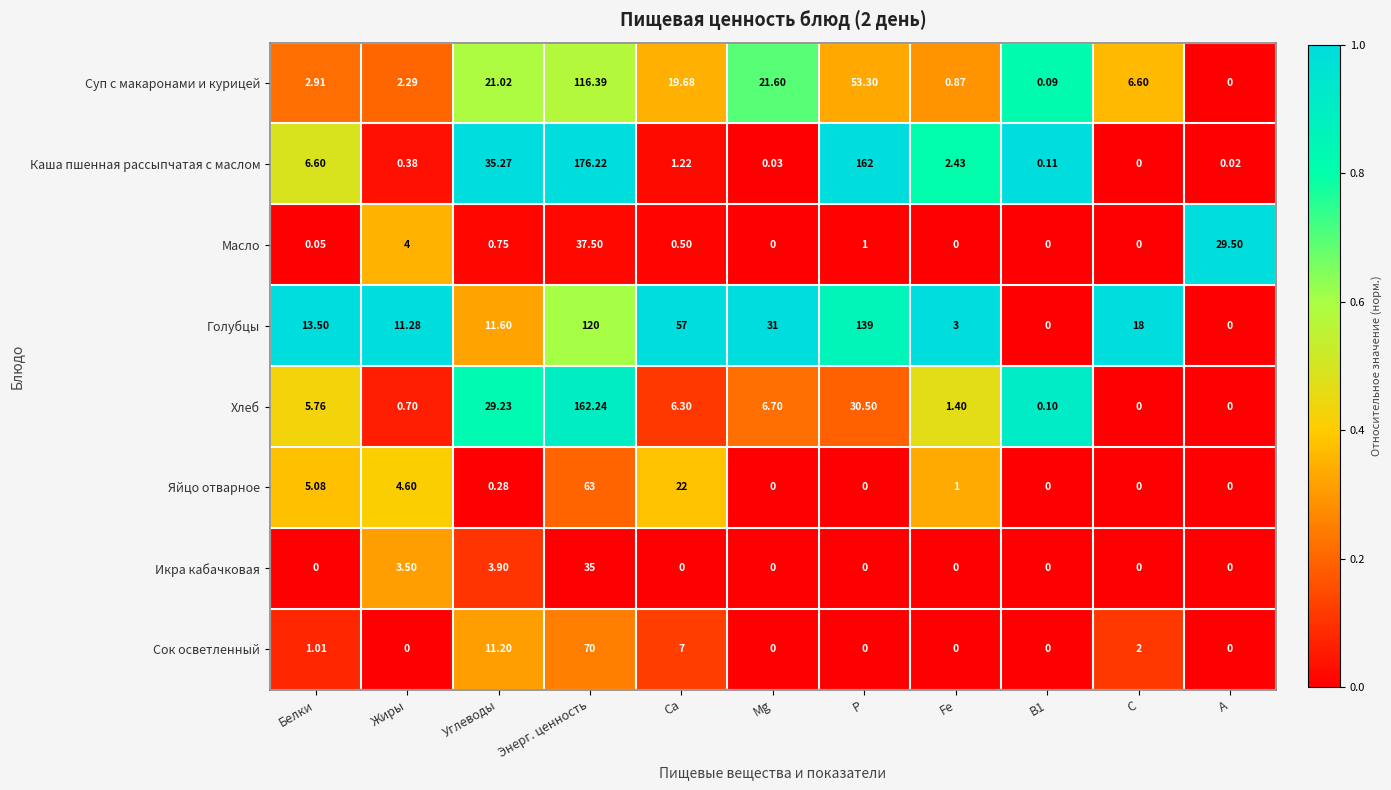

At which category is the sum across all series the highest?

Энерг. ценность